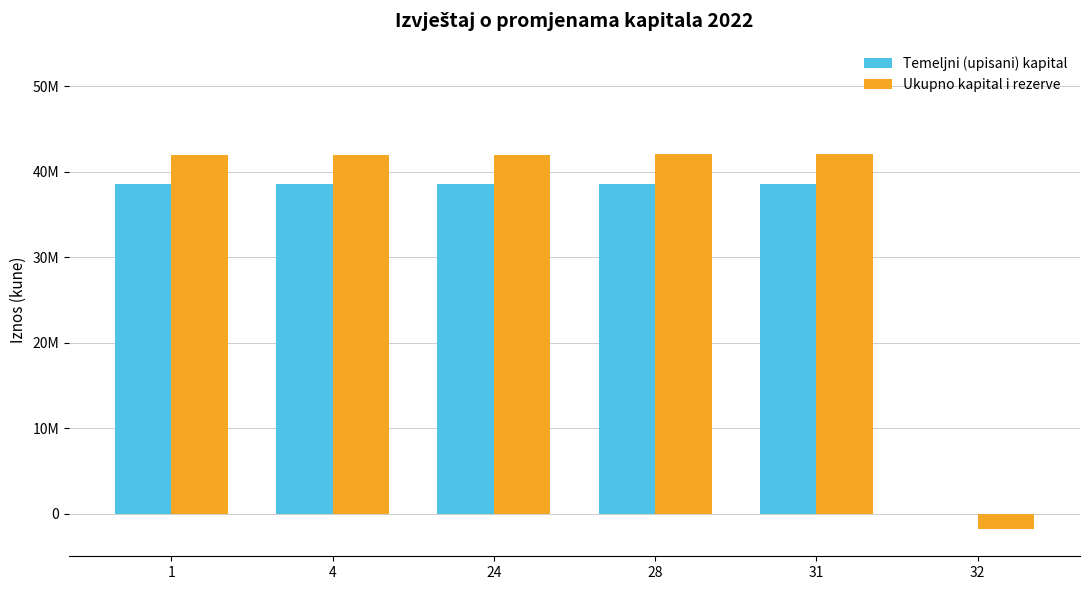

Does the chart contain stacked bars?

No